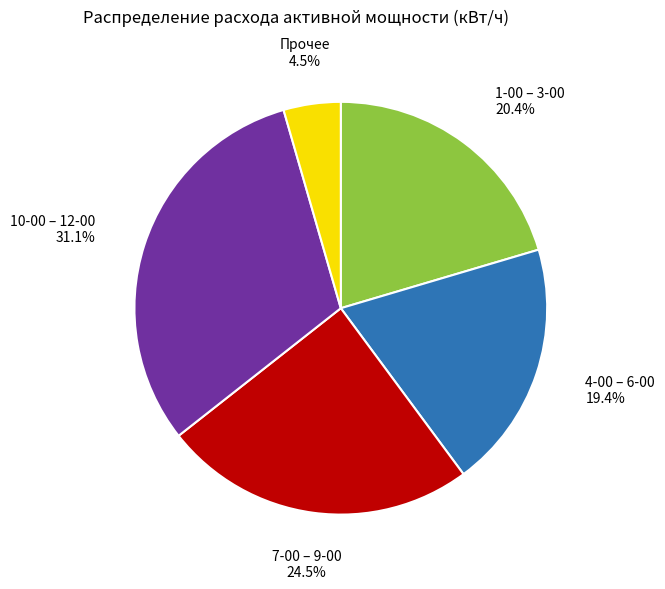

Is there a majority slice in this chart?

No